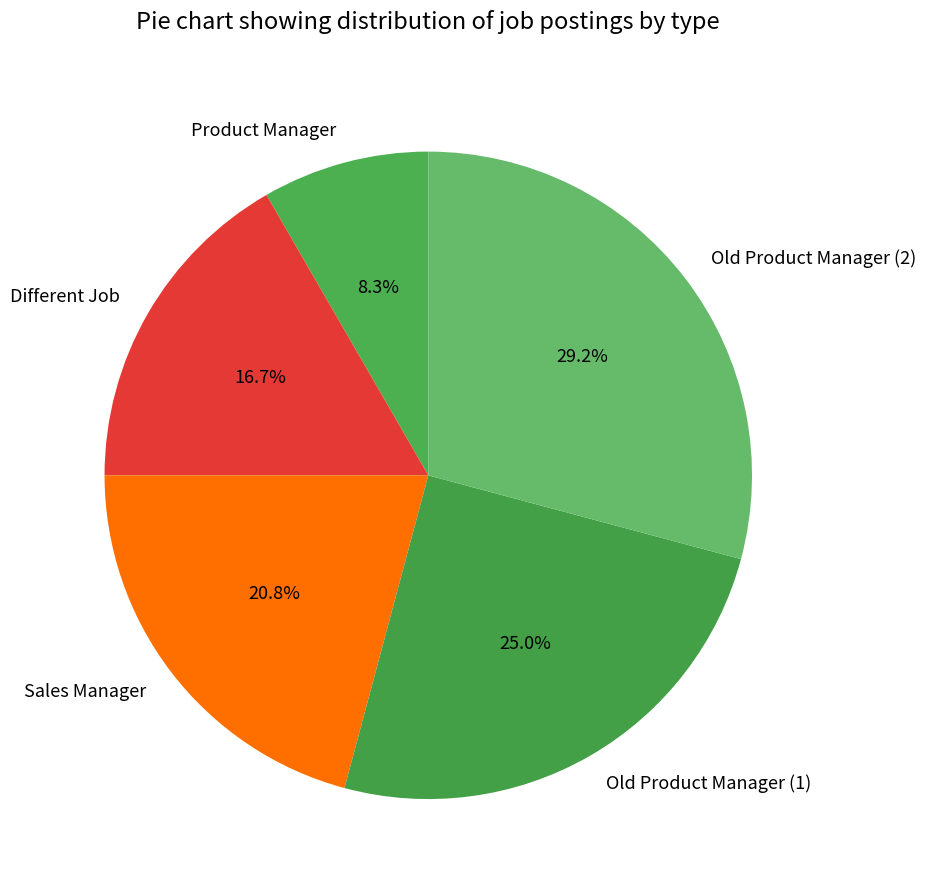

The Old Product Manager (2) slice represents 29% of the pie. True or false?

True